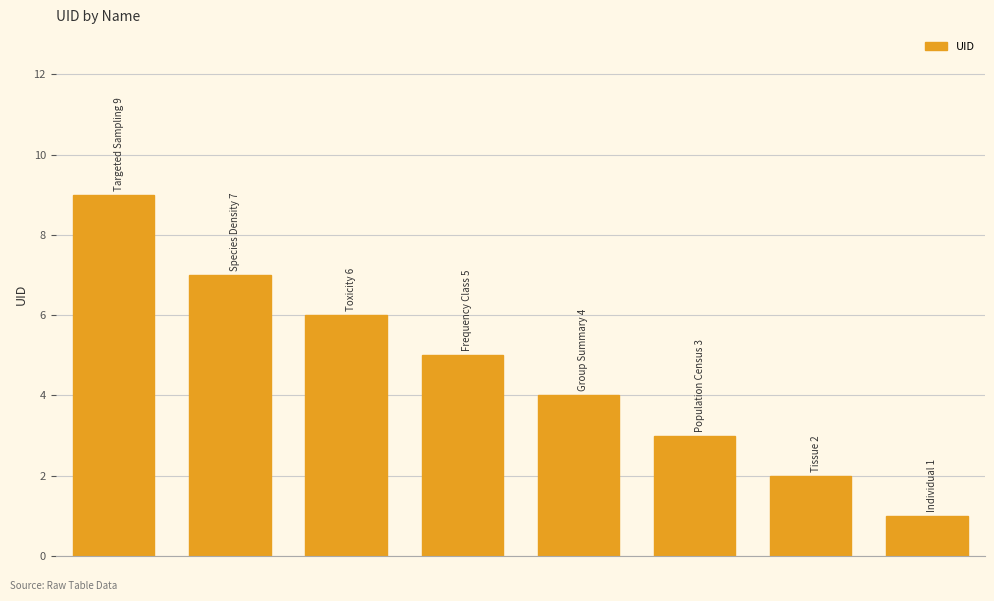

Reading left to right, transcribe all the data shown in this chart.

9	7	6	5	4	3	2	1